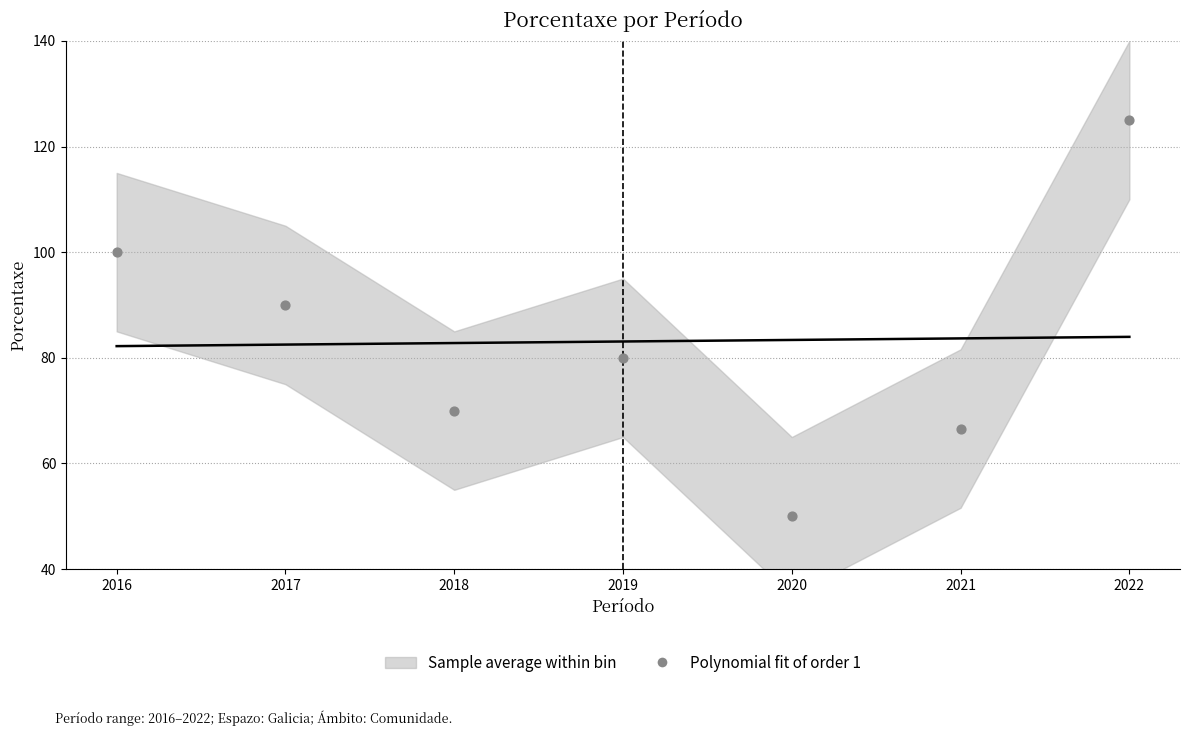

What is the average Y value?

83.1